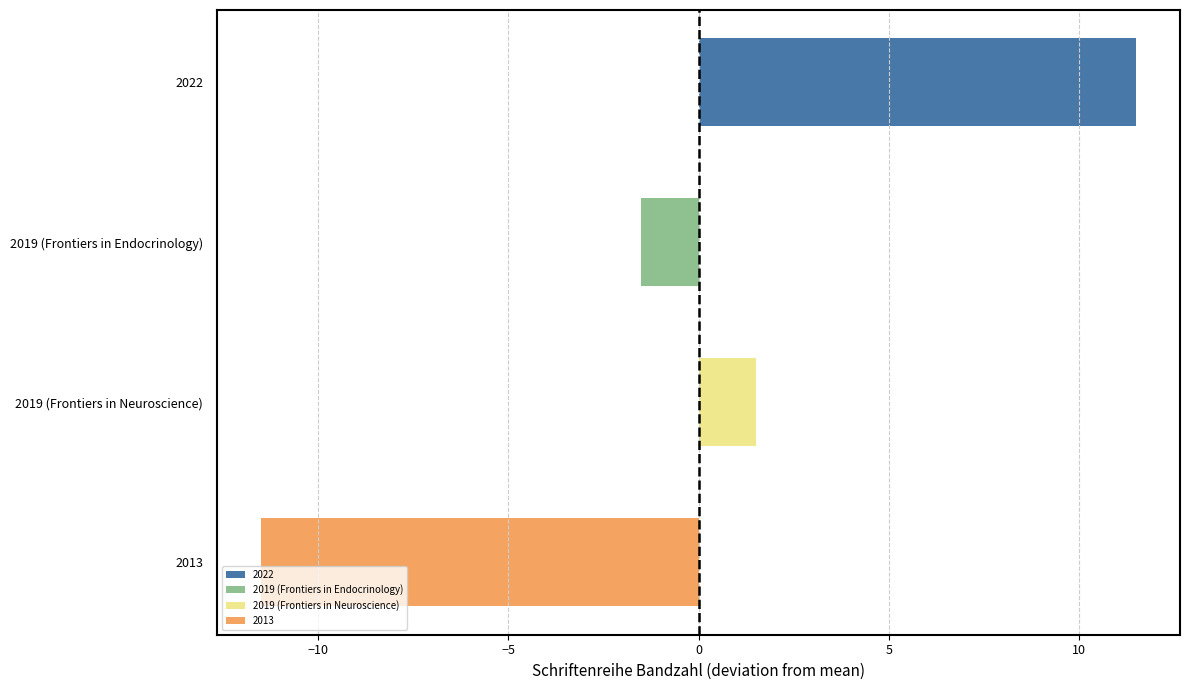

Which label corresponds to the smallest value in the chart?

2013